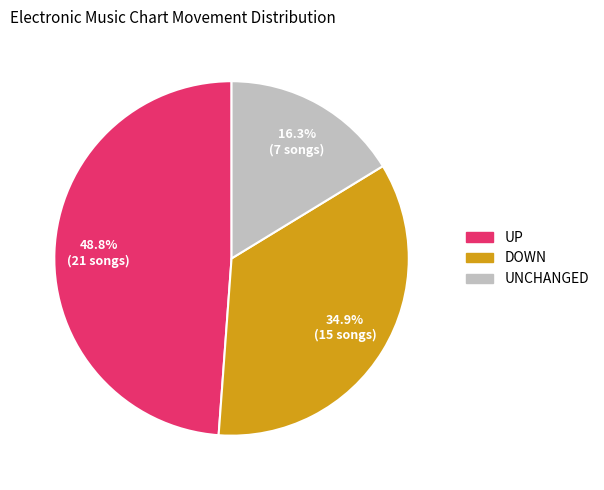

Is there any slice that represents more than half of the pie?

No